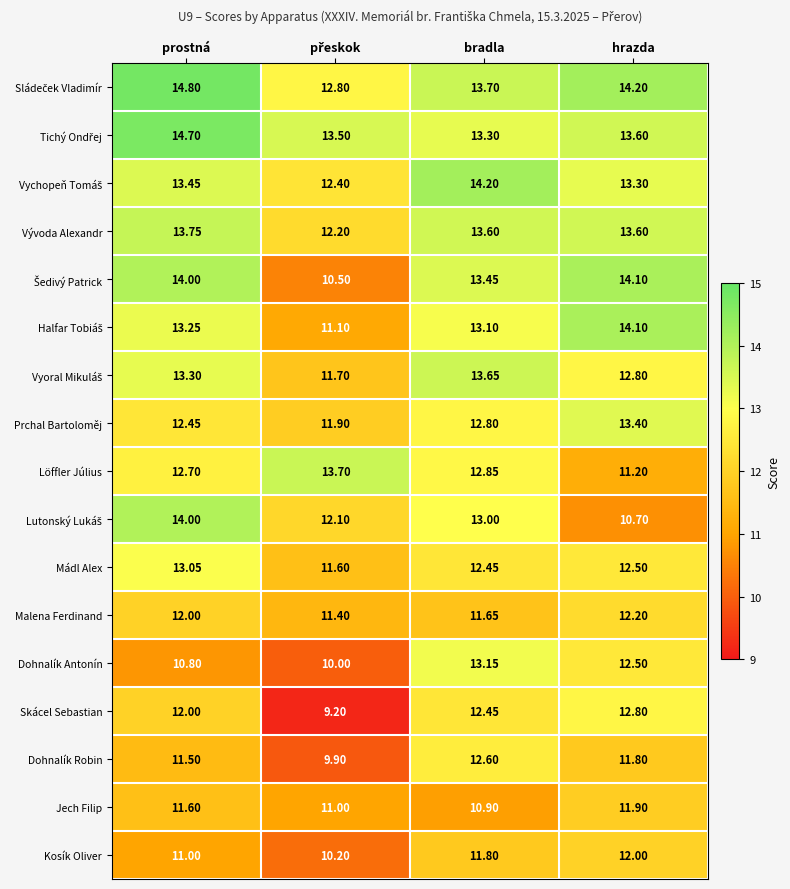

Where is Kosík Oliver nearest to the value 11?

prostná